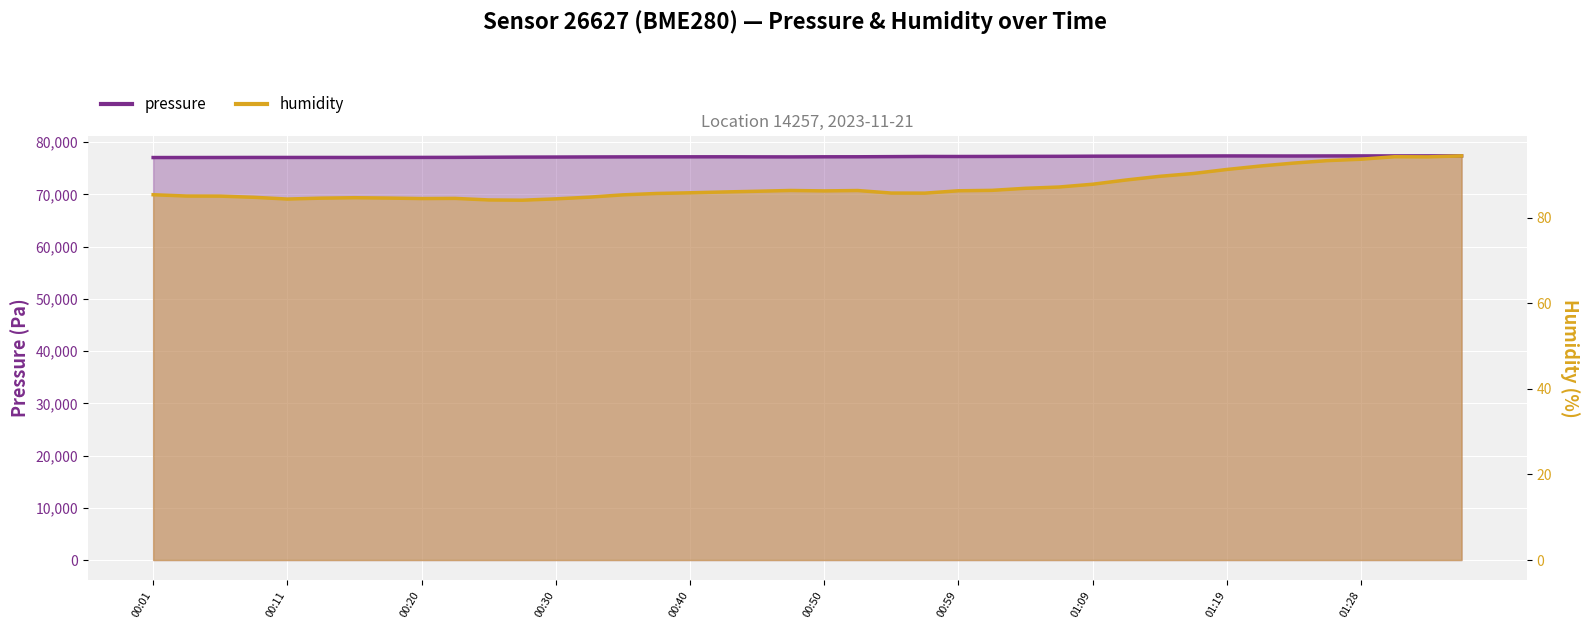

How many data points in pressure are less than 77182?

19